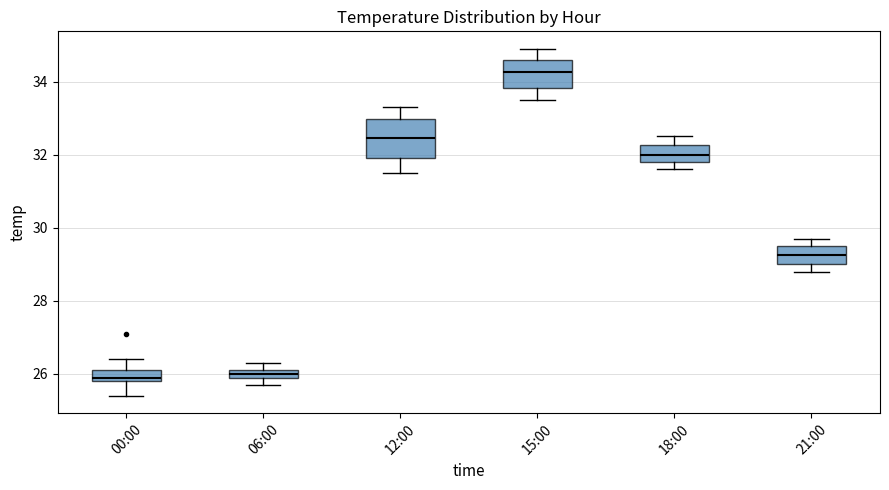

Where does the lower whisker of the box for 00:00 end on the y-axis? The values are not printed on the chart, so give them approximately, as read against the axis.

25.4